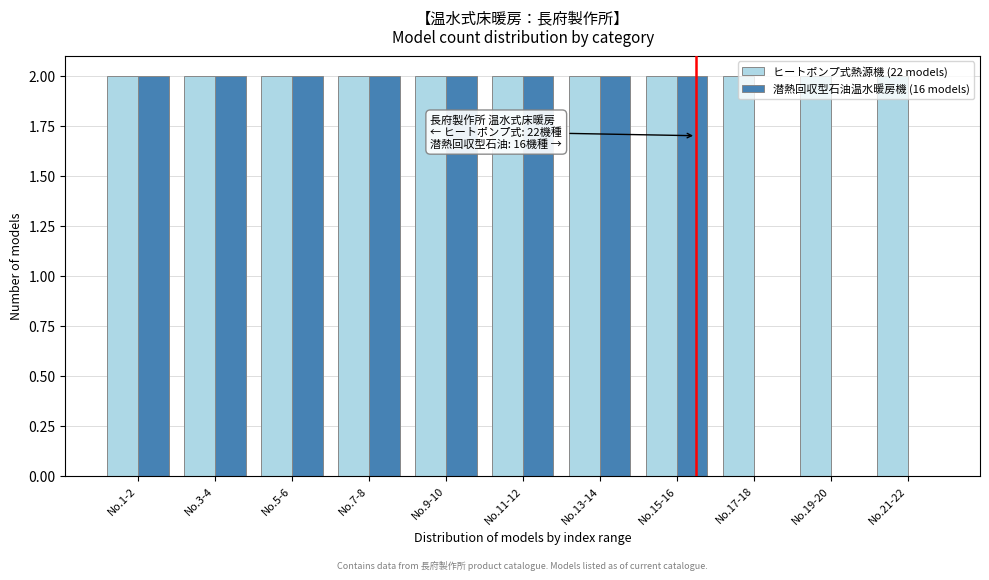

Is it true that 潜熱回収型石油温水暖房機 (16 models) equals 0 at No.21-22?

True